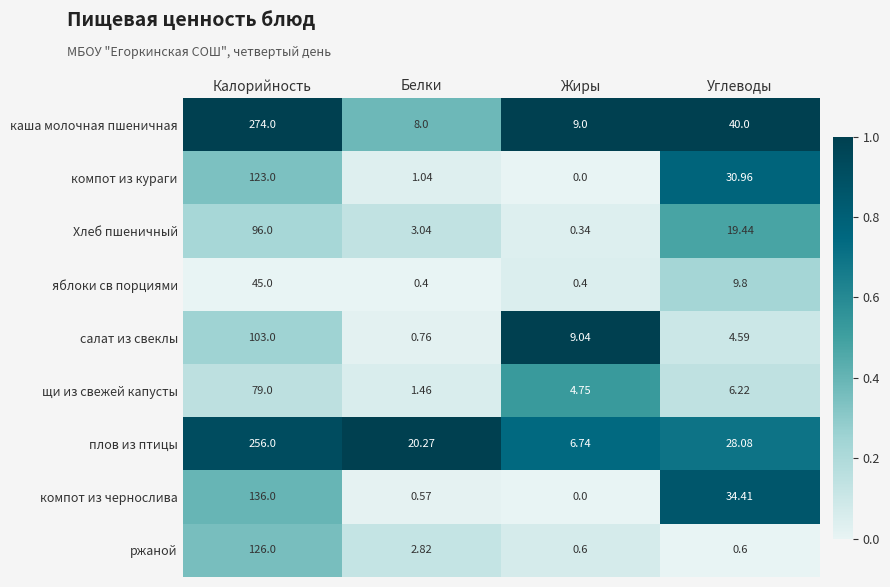

At which label does ржаной first exceed 2?

Калорийность